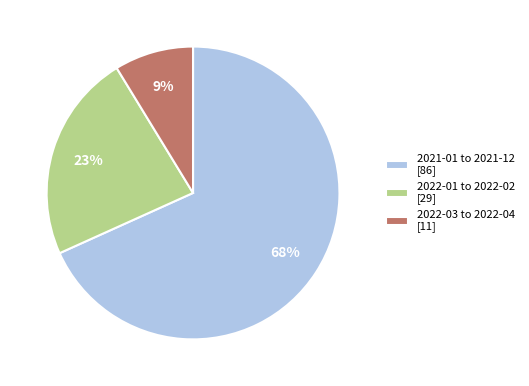

To the nearest percent, what is the average slice percentage?

33%